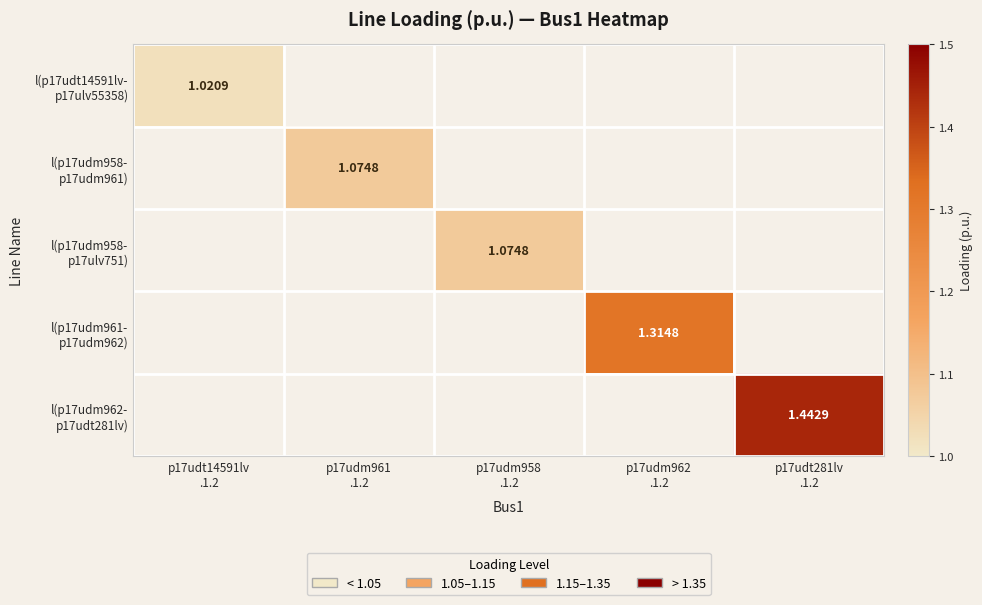

What is the greatest value displayed?

1.4